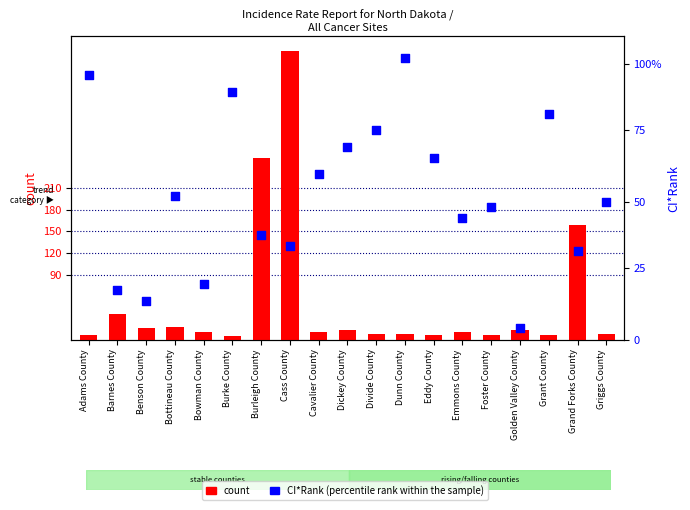

Which series has the largest Y range (max minus min)?

count